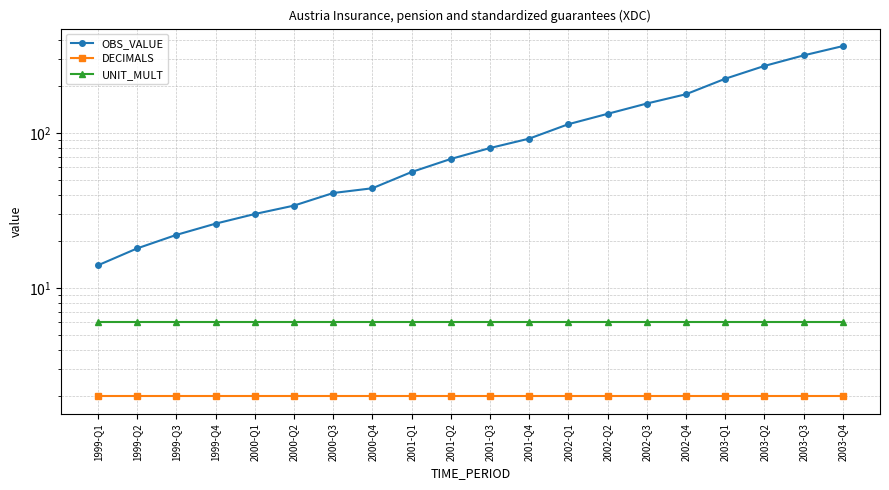

What position from the left is 2002-Q1?

13